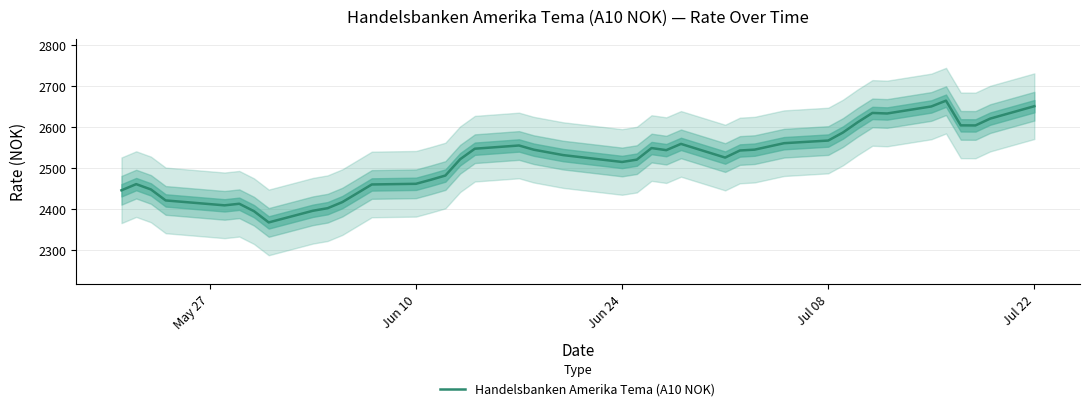

How many interior local valleys (lower than both neighbors) does the data have?

7